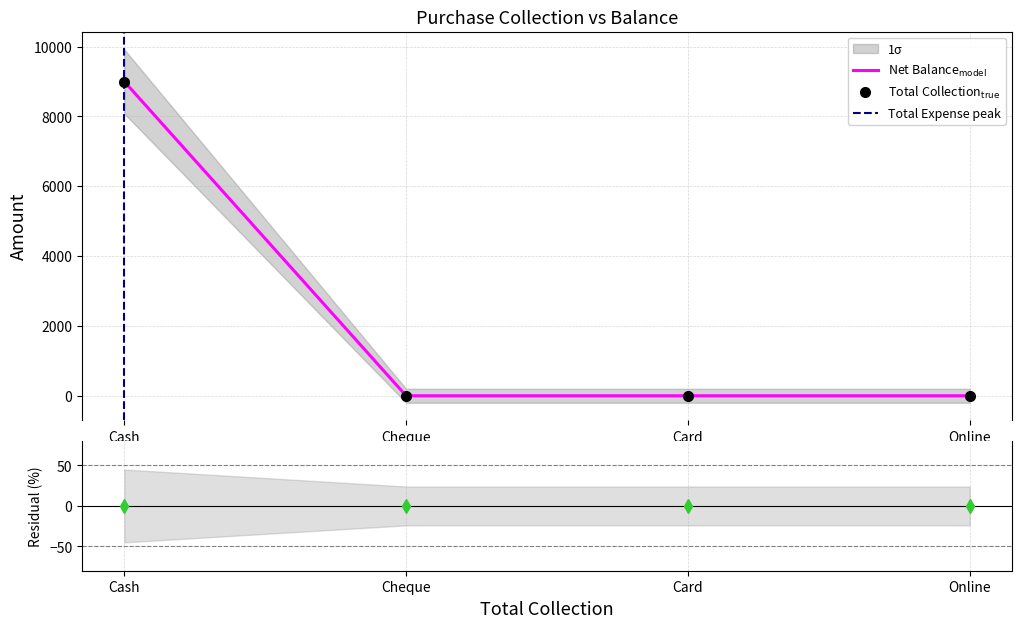

What is the average value?

2250